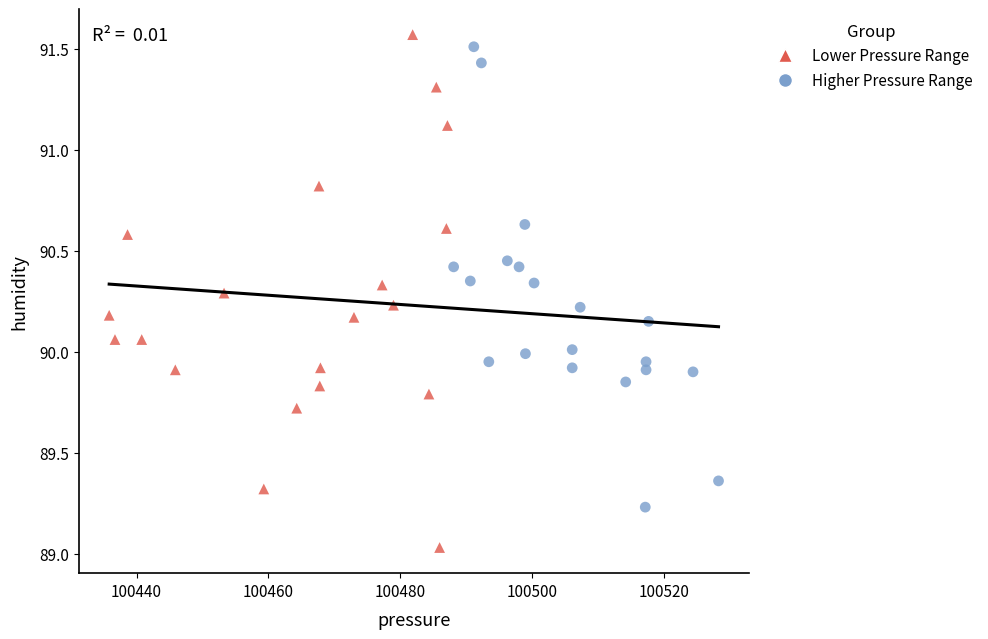

Which series reaches the minimum Y coordinate?

Lower Pressure Range